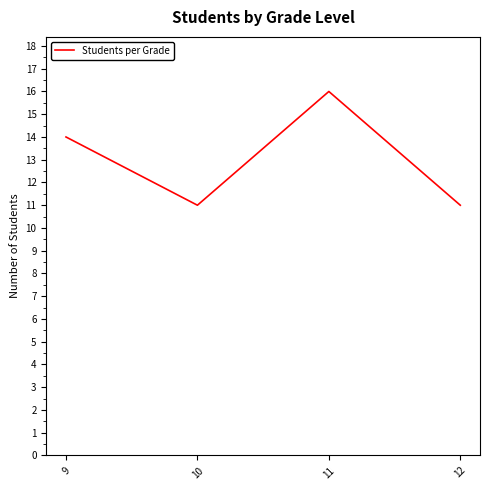

Approximately how many times larger is the value at 10 compared to 11?

0.7